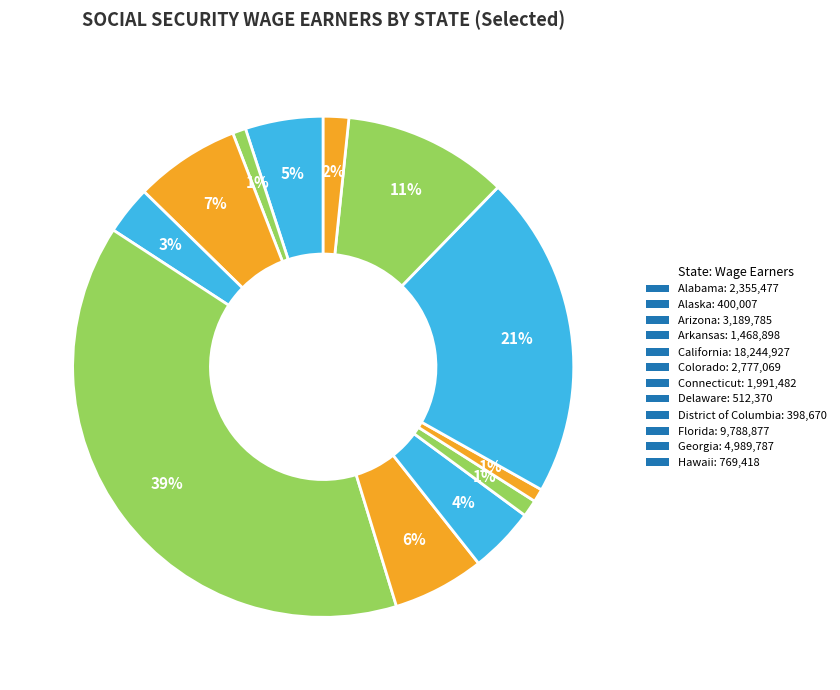

How many slices are in this pie chart?

12